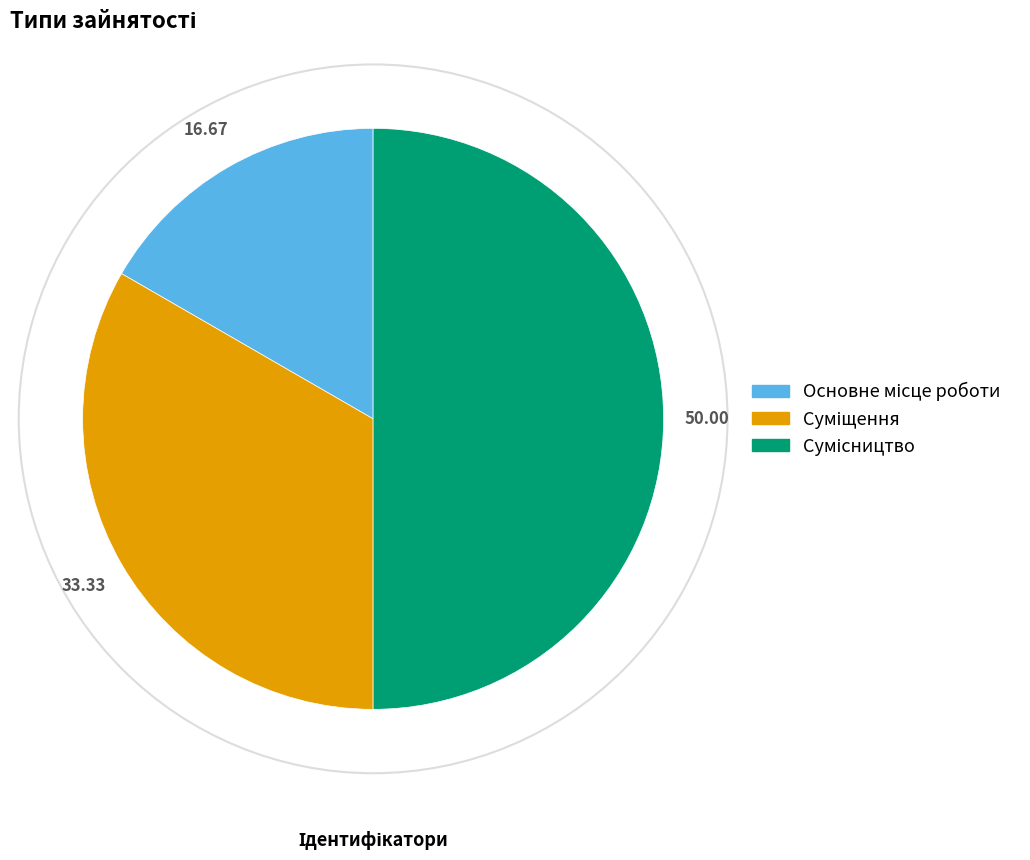

To the nearest percent, what portion does Сумісництво represent?

50%